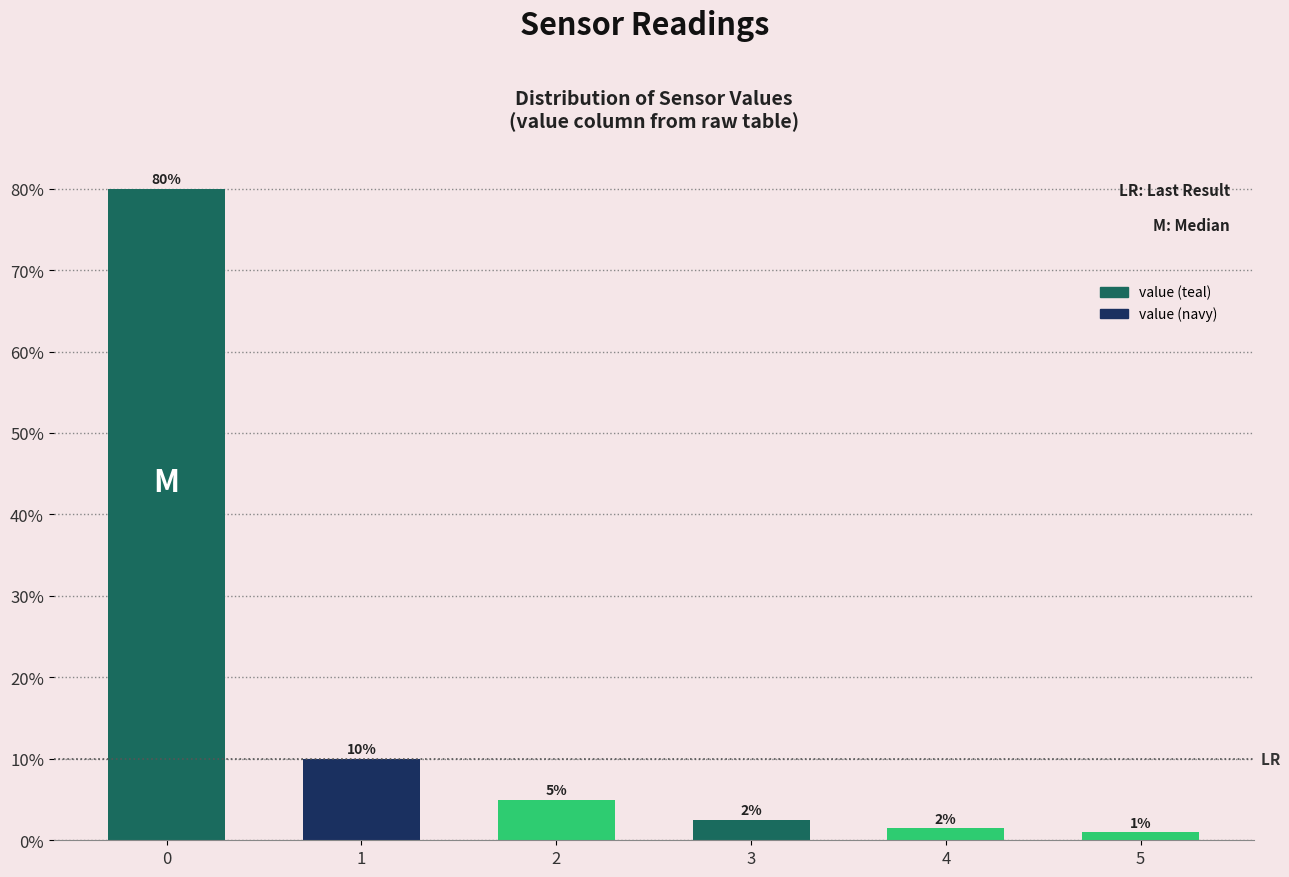

What is the value of the 4th bar from the left?

2.5